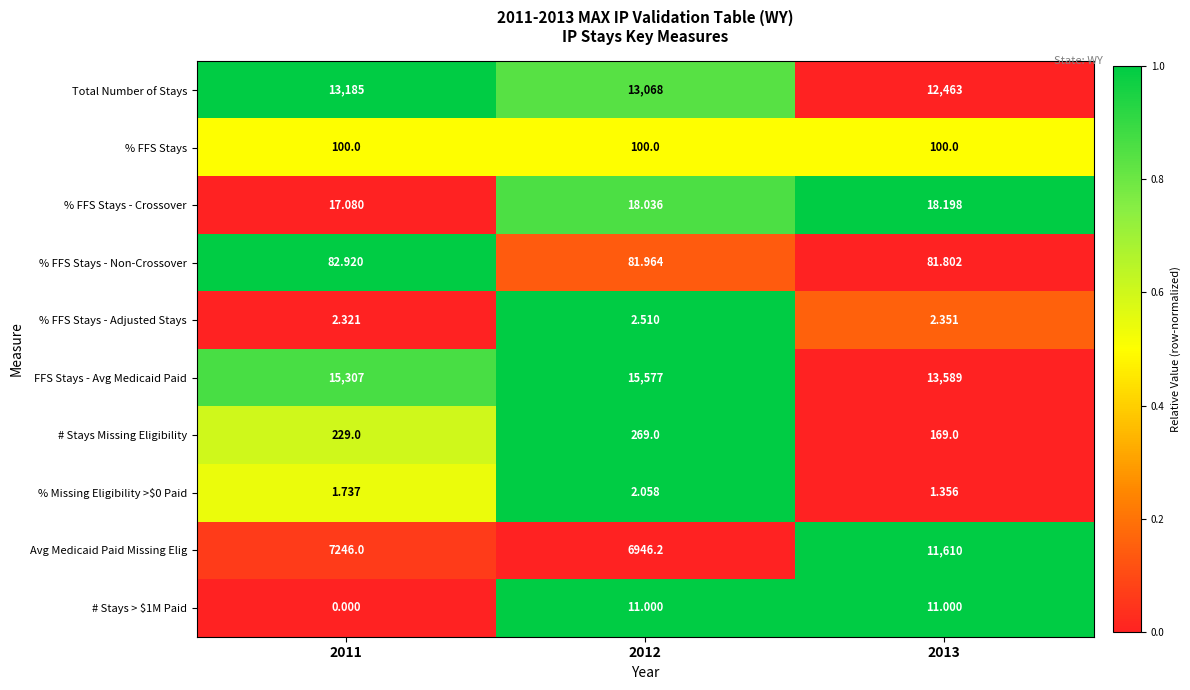

Is the value of FFS Stays - Avg Medicaid Paid at 2013 greater than the value of % FFS Stays - Non-Crossover at 2012?

Yes